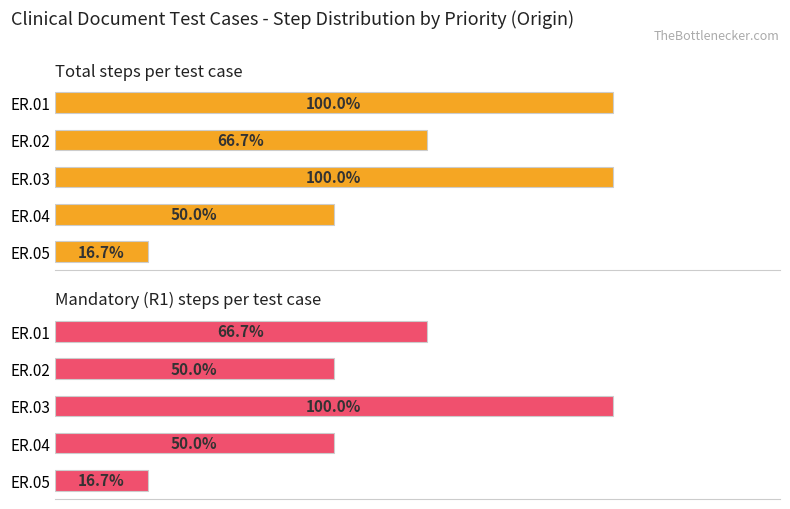

How many bars are there in total?

10